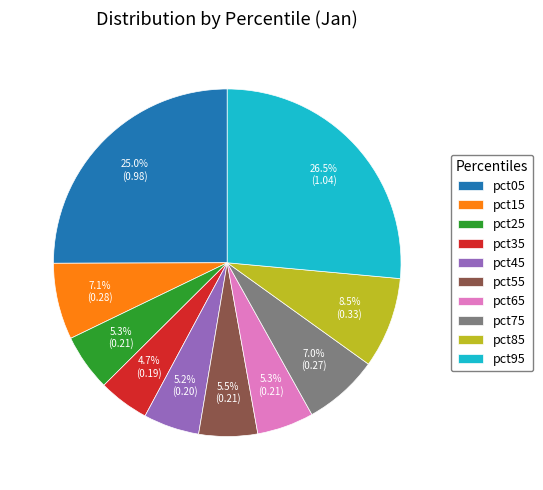

How much of the chart is everything except pct25?

94.7%